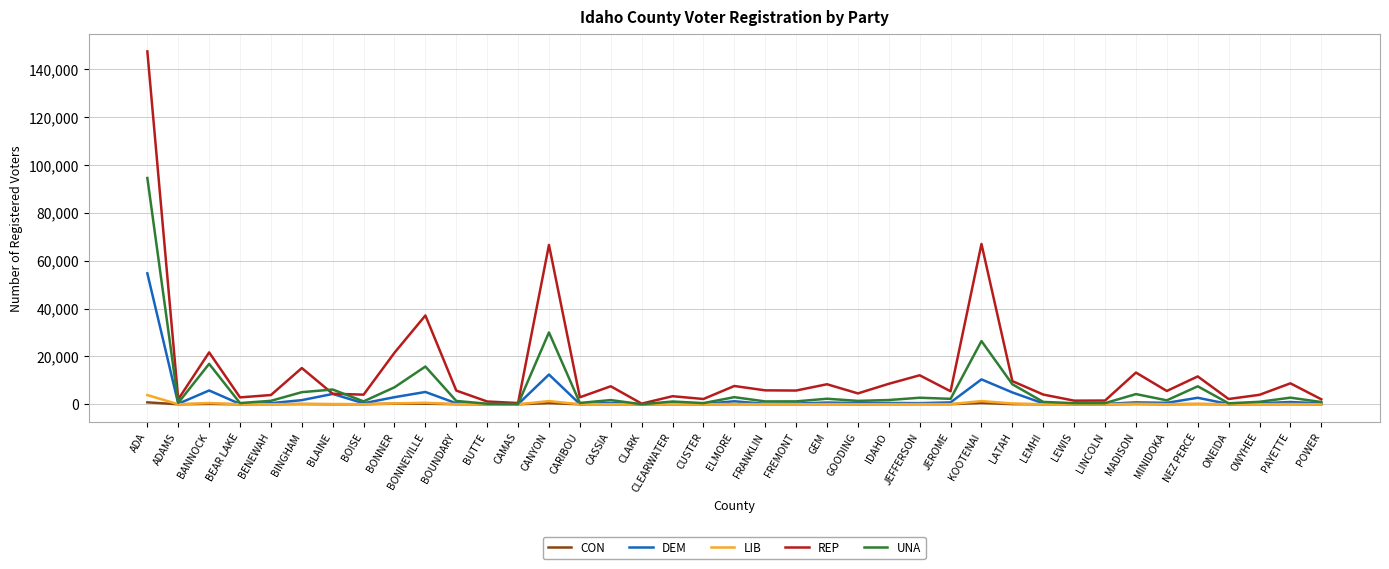

Is the value of UNA at ELMORE greater than the value of DEM at LEWIS?

Yes